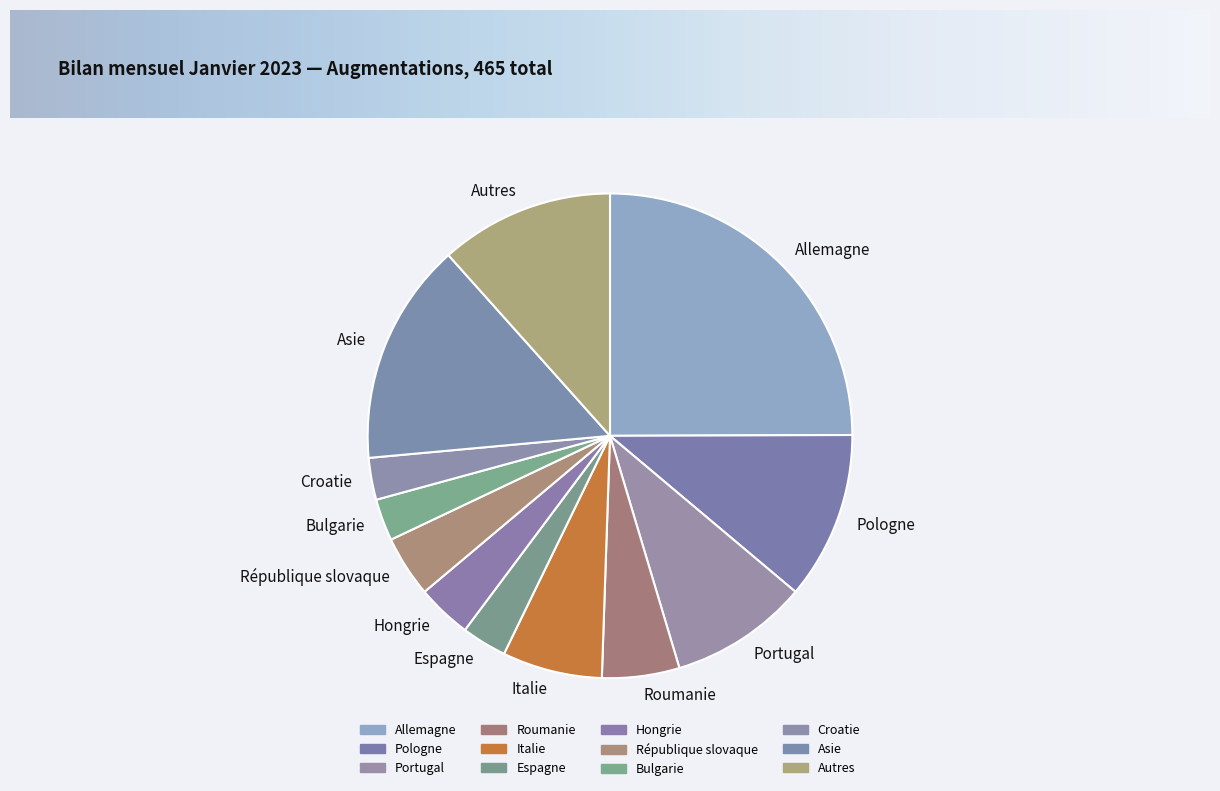

Combined, do République slovaque and Italie account for over 50%?

No